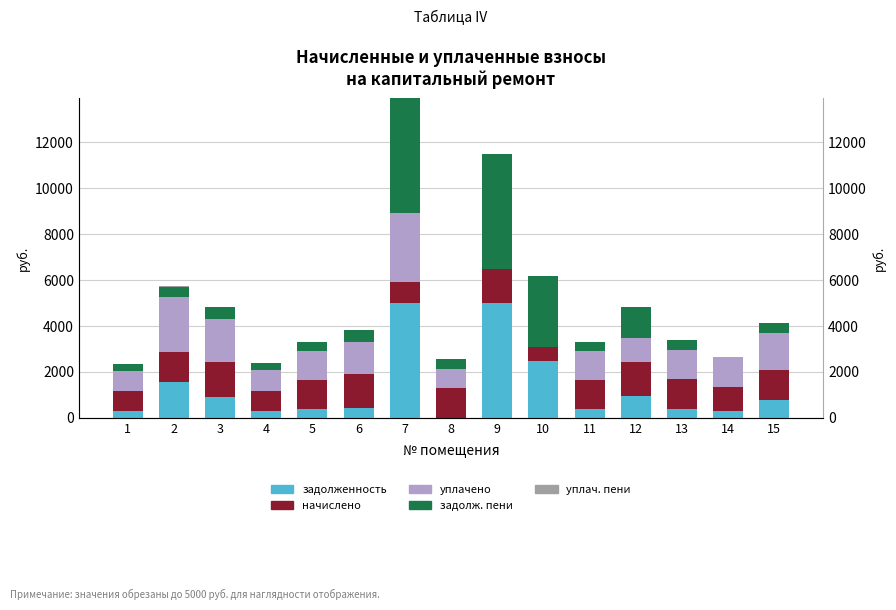

What is the sum of the задолженность_пени values at 11 and 9?

5424.8